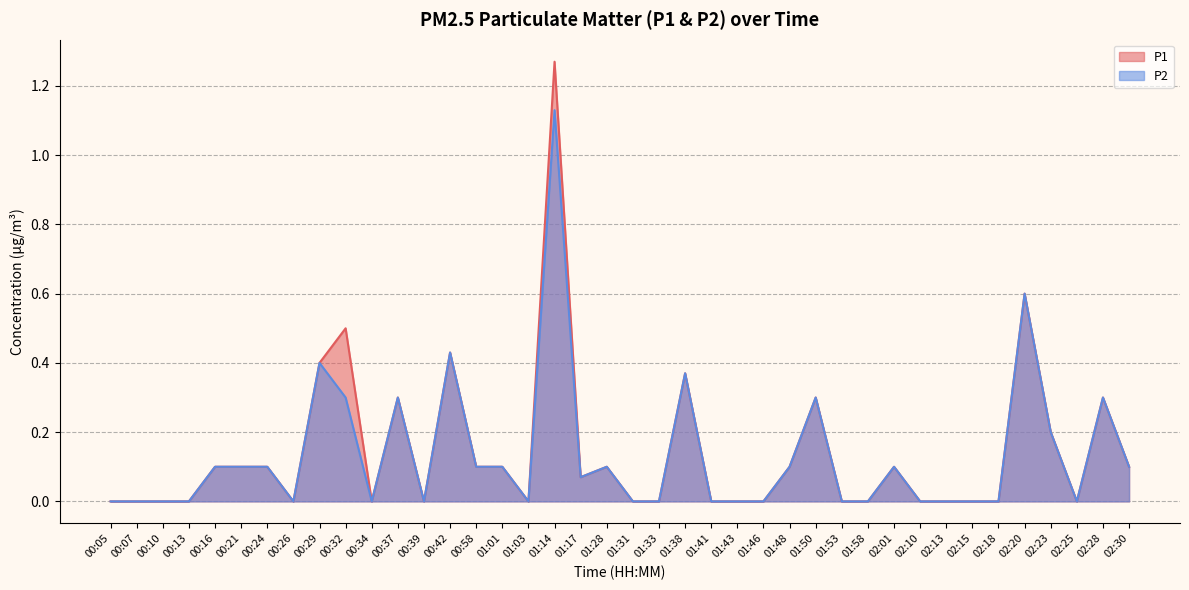

Which series changed the most between 00:13 and 00:16?

P1